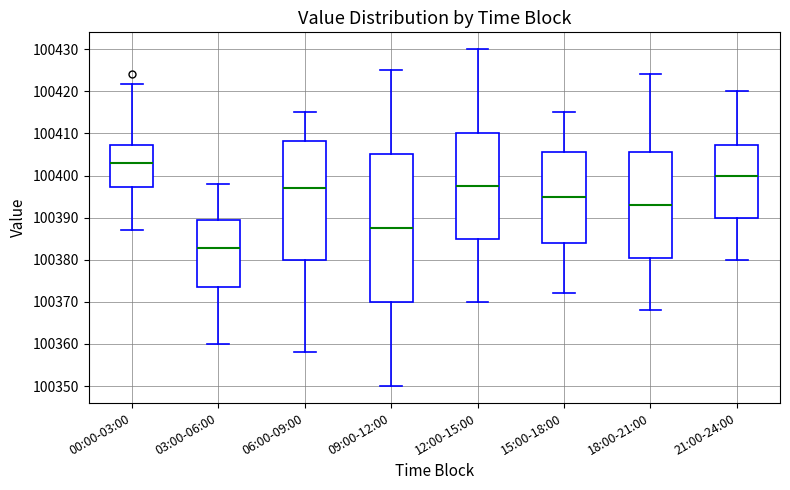

Where does the upper whisker of the box for 03:00-06:00 end on the y-axis? The values are not printed on the chart, so give them approximately, as read against the axis.

100398